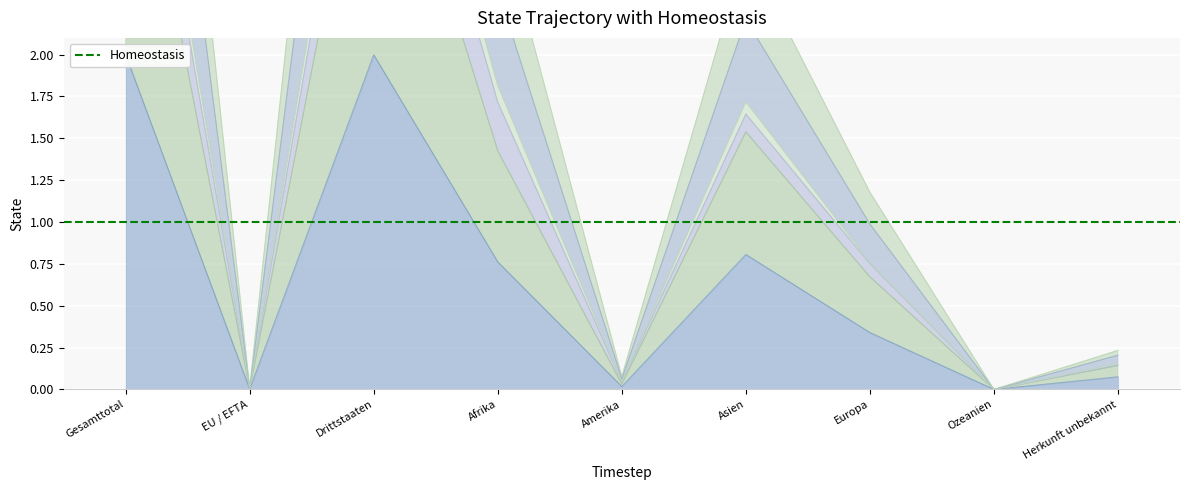

Where is Ohne Erwerb nearest to the value 1?

Europa